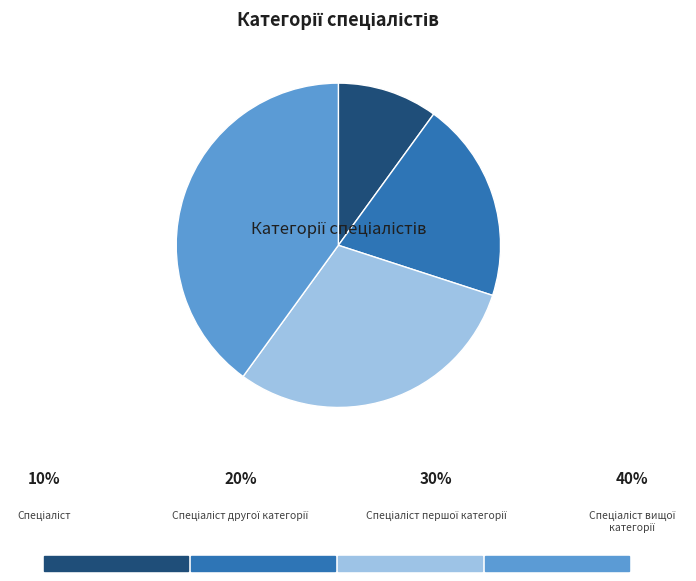

Does any single category account for the majority?

No